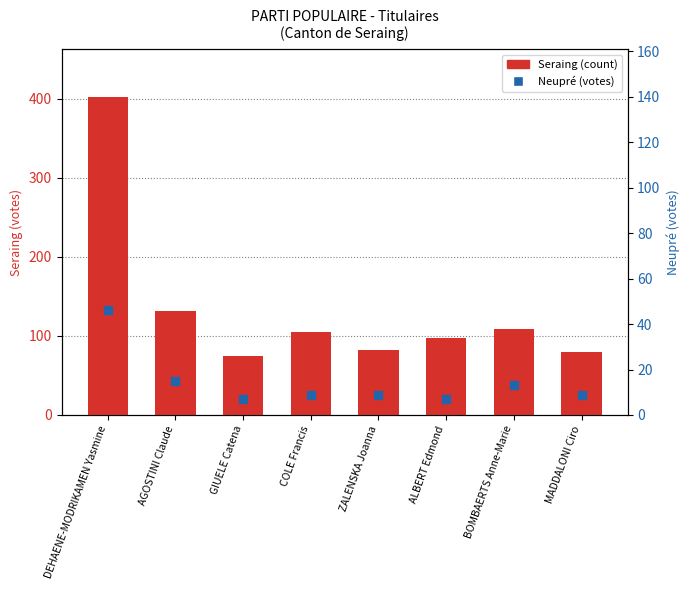

Which series has the largest Y range (max minus min)?

Seraing